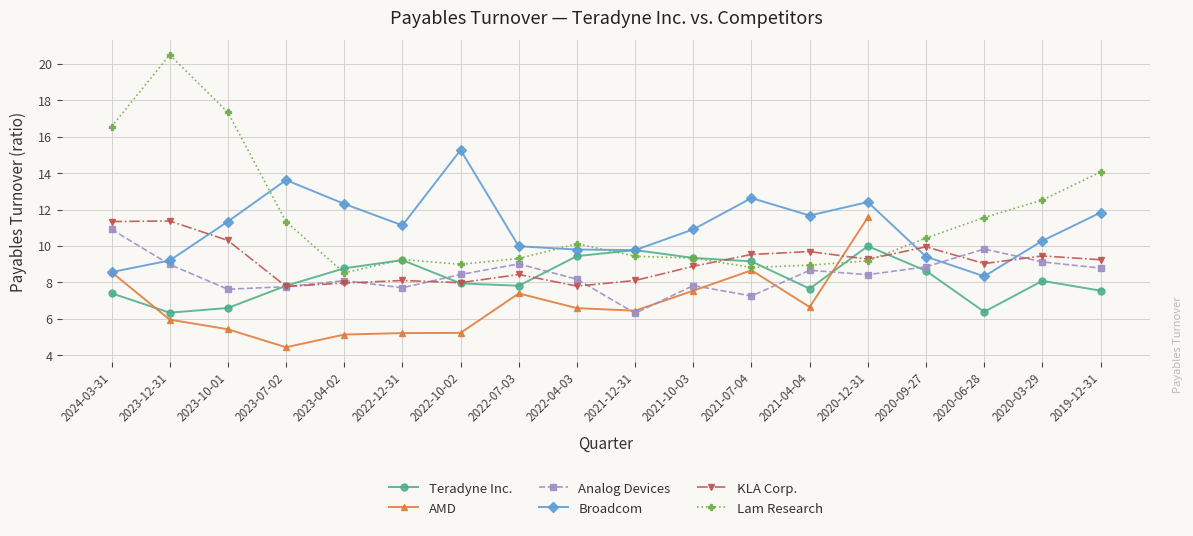

In Analog Devices, how many points are lower than both neighbors (excluding endpoints)?

5